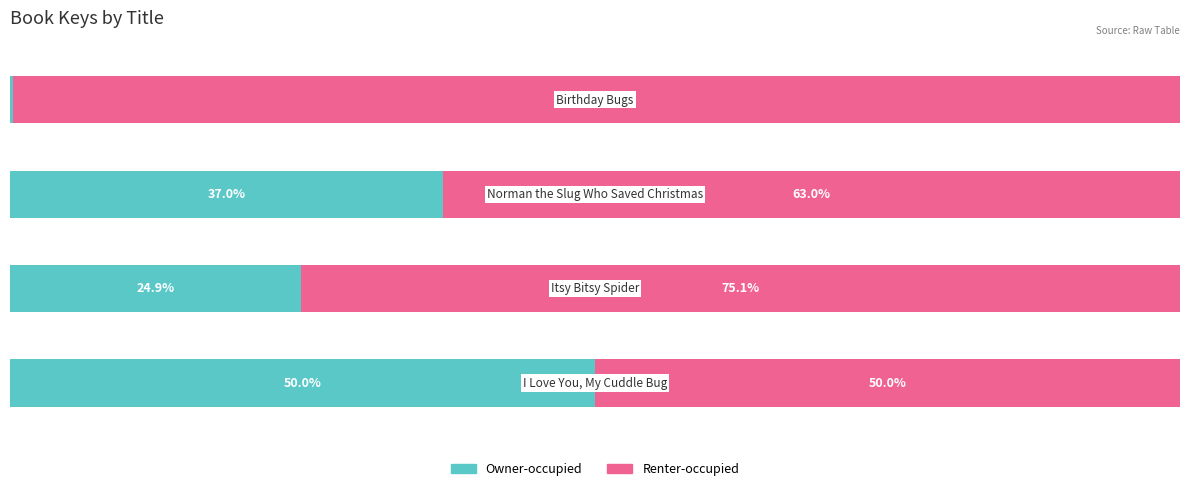

List the labels in order of Owner-occupied value, smallest first.

3, 1, 2, 0